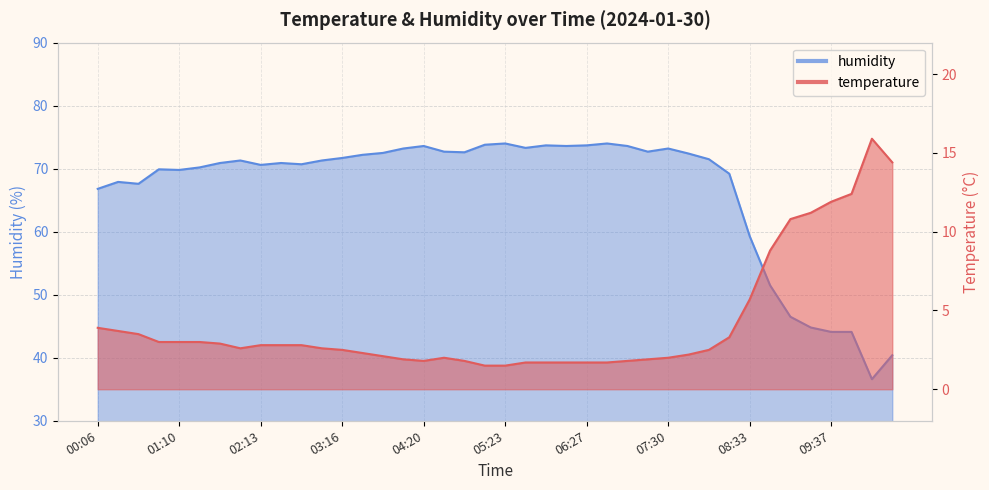

True or false: humidity and temperature intersect in this chart.

False